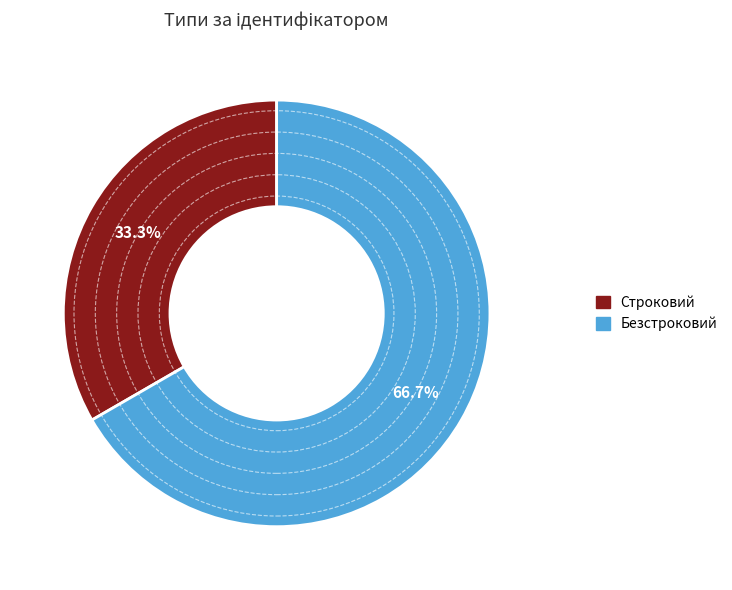

What percentage is the Строковий slice, to the nearest percent?

33%